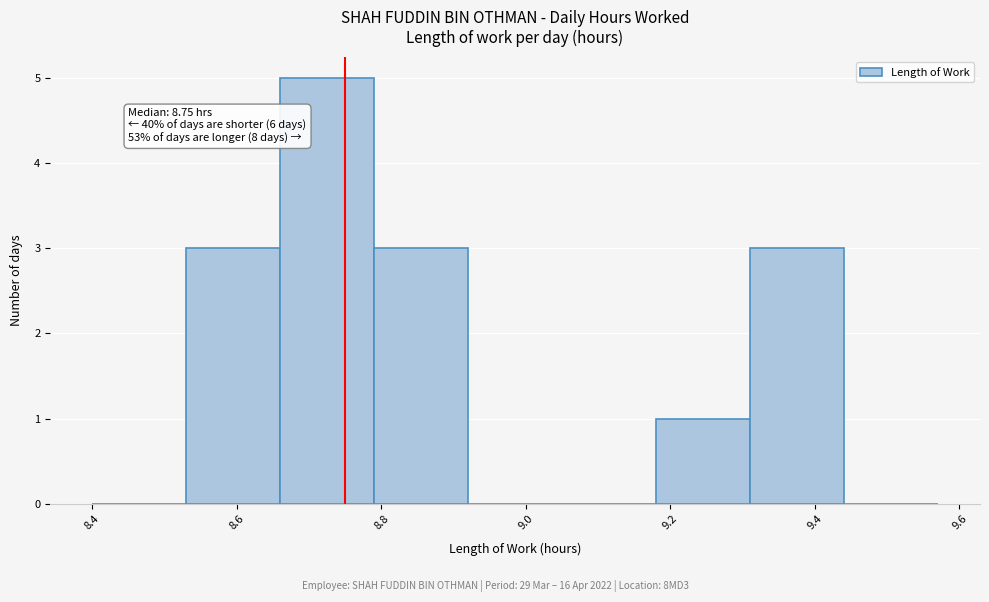

Over which range of the x-axis is the bar tallest?

8.66 to 8.79